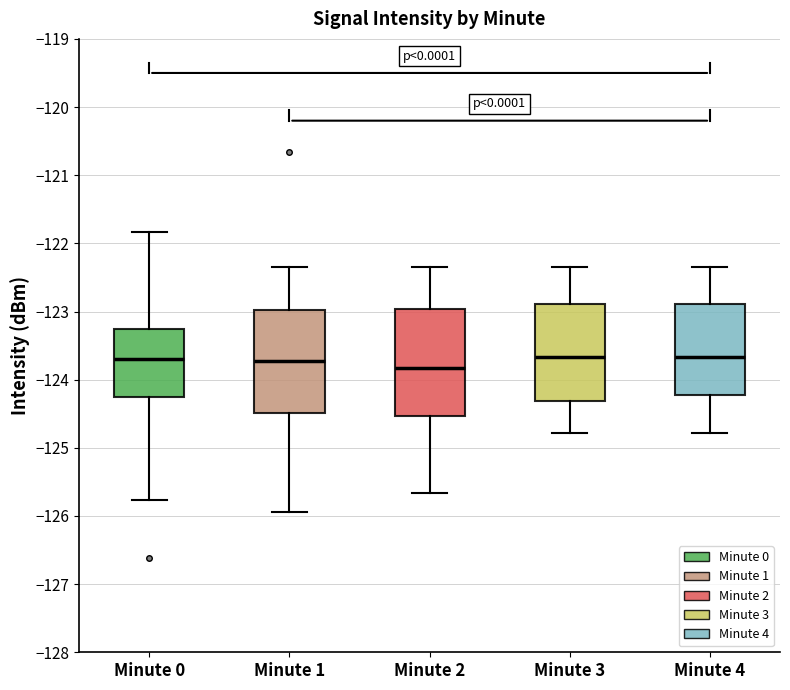

Reading left to right, transcribe this box plot: for each box, give where its median line is, the range the box spans, and where its two whiskers end, as read against the y-axis. The values are not printed on the chart, so give them approximately, as read against the axis.

Minute 0: median -123.7, box -124.3 to -123.3, whiskers -125.8 to -121.8
Minute 1: median -123.7, box -124.5 to -123.0, whiskers -125.9 to -122.3
Minute 2: median -123.8, box -124.5 to -123.0, whiskers -125.7 to -122.3
Minute 3: median -123.7, box -124.3 to -122.9, whiskers -124.8 to -122.3
Minute 4: median -123.7, box -124.2 to -122.9, whiskers -124.8 to -122.3